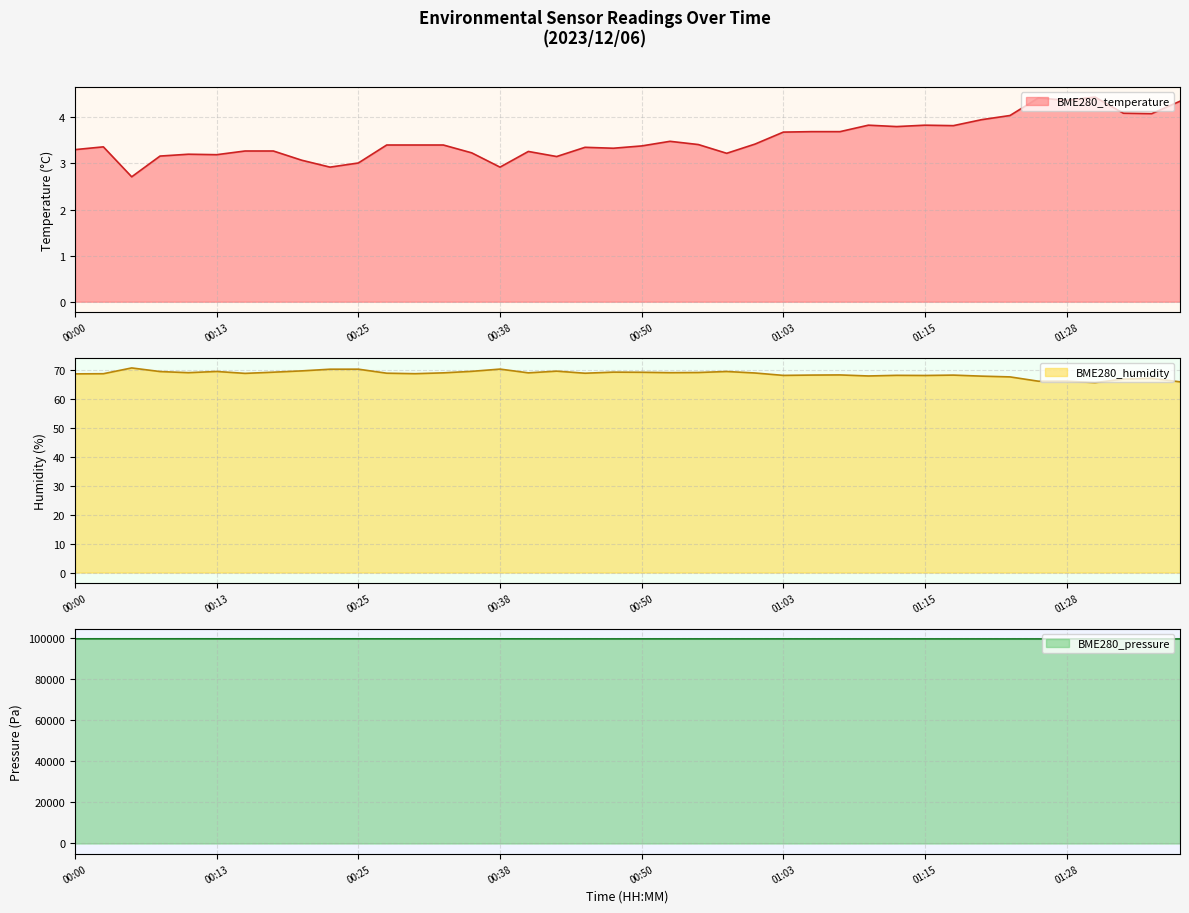

In BME280_humidity, how many points are higher than both neighbors (excluding endpoints)?

12